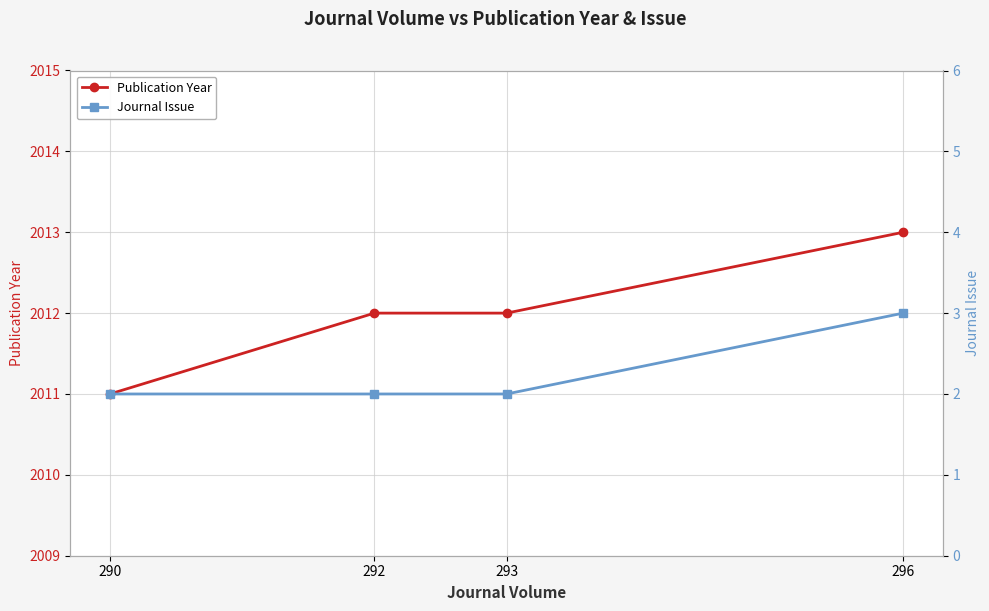

What is the difference between the Journal Issue values at 290 and 296?

1